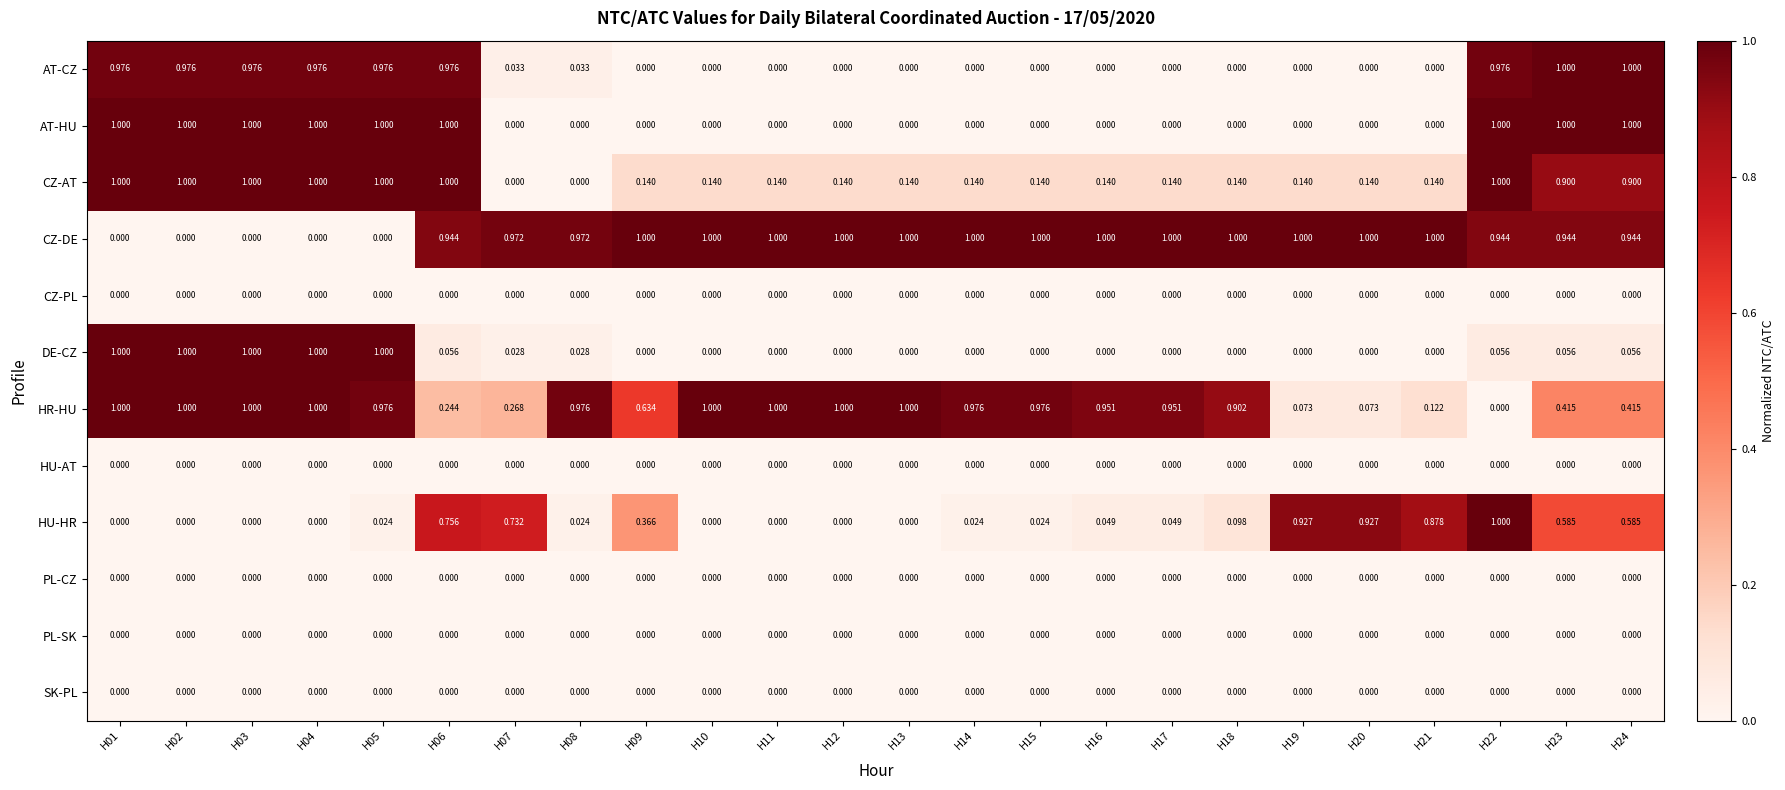

Reading left to right, list all the values displayed in this chart.

AT-CZ: H01=1.0	H02=1.0	H03=1.0	H04=1.0	H05=1.0	H06=1.0	H07=0.0	H08=0.0	H09=0.0	H10=0.0	H11=0.0	H12=0.0	H13=0.0	H14=0.0	H15=0.0	H16=0.0	H17=0.0	H18=0.0	H19=0.0	H20=0.0	H21=0.0	H22=1.0	H23=1.0	H24=1.0
AT-HU: H01=1.0	H02=1.0	H03=1.0	H04=1.0	H05=1.0	H06=1.0	H07=0.0	H08=0.0	H09=0.0	H10=0.0	H11=0.0	H12=0.0	H13=0.0	H14=0.0	H15=0.0	H16=0.0	H17=0.0	H18=0.0	H19=0.0	H20=0.0	H21=0.0	H22=1.0	H23=1.0	H24=1.0
CZ-AT: H01=1.0	H02=1.0	H03=1.0	H04=1.0	H05=1.0	H06=1.0	H07=0.0	H08=0.0	H09=0.1	H10=0.1	H11=0.1	H12=0.1	H13=0.1	H14=0.1	H15=0.1	H16=0.1	H17=0.1	H18=0.1	H19=0.1	H20=0.1	H21=0.1	H22=1.0	H23=0.9	H24=0.9
CZ-DE: H01=0.0	H02=0.0	H03=0.0	H04=0.0	H05=0.0	H06=0.9	H07=1.0	H08=1.0	H09=1.0	H10=1.0	H11=1.0	H12=1.0	H13=1.0	H14=1.0	H15=1.0	H16=1.0	H17=1.0	H18=1.0	H19=1.0	H20=1.0	H21=1.0	H22=0.9	H23=0.9	H24=0.9
CZ-PL: H01=0.0	H02=0.0	H03=0.0	H04=0.0	H05=0.0	H06=0.0	H07=0.0	H08=0.0	H09=0.0	H10=0.0	H11=0.0	H12=0.0	H13=0.0	H14=0.0	H15=0.0	H16=0.0	H17=0.0	H18=0.0	H19=0.0	H20=0.0	H21=0.0	H22=0.0	H23=0.0	H24=0.0
DE-CZ: H01=1.0	H02=1.0	H03=1.0	H04=1.0	H05=1.0	H06=0.1	H07=0.0	H08=0.0	H09=0.0	H10=0.0	H11=0.0	H12=0.0	H13=0.0	H14=0.0	H15=0.0	H16=0.0	H17=0.0	H18=0.0	H19=0.0	H20=0.0	H21=0.0	H22=0.1	H23=0.1	H24=0.1
HR-HU: H01=1.0	H02=1.0	H03=1.0	H04=1.0	H05=1.0	H06=0.2	H07=0.3	H08=1.0	H09=0.6	H10=1.0	H11=1.0	H12=1.0	H13=1.0	H14=1.0	H15=1.0	H16=1.0	H17=1.0	H18=0.9	H19=0.1	H20=0.1	H21=0.1	H22=0.0	H23=0.4	H24=0.4
HU-AT: H01=0.0	H02=0.0	H03=0.0	H04=0.0	H05=0.0	H06=0.0	H07=0.0	H08=0.0	H09=0.0	H10=0.0	H11=0.0	H12=0.0	H13=0.0	H14=0.0	H15=0.0	H16=0.0	H17=0.0	H18=0.0	H19=0.0	H20=0.0	H21=0.0	H22=0.0	H23=0.0	H24=0.0
HU-HR: H01=0.0	H02=0.0	H03=0.0	H04=0.0	H05=0.0	H06=0.8	H07=0.7	H08=0.0	H09=0.4	H10=0.0	H11=0.0	H12=0.0	H13=0.0	H14=0.0	H15=0.0	H16=0.0	H17=0.0	H18=0.1	H19=0.9	H20=0.9	H21=0.9	H22=1.0	H23=0.6	H24=0.6
PL-CZ: H01=0.0	H02=0.0	H03=0.0	H04=0.0	H05=0.0	H06=0.0	H07=0.0	H08=0.0	H09=0.0	H10=0.0	H11=0.0	H12=0.0	H13=0.0	H14=0.0	H15=0.0	H16=0.0	H17=0.0	H18=0.0	H19=0.0	H20=0.0	H21=0.0	H22=0.0	H23=0.0	H24=0.0
PL-SK: H01=0.0	H02=0.0	H03=0.0	H04=0.0	H05=0.0	H06=0.0	H07=0.0	H08=0.0	H09=0.0	H10=0.0	H11=0.0	H12=0.0	H13=0.0	H14=0.0	H15=0.0	H16=0.0	H17=0.0	H18=0.0	H19=0.0	H20=0.0	H21=0.0	H22=0.0	H23=0.0	H24=0.0
SK-PL: H01=0.0	H02=0.0	H03=0.0	H04=0.0	H05=0.0	H06=0.0	H07=0.0	H08=0.0	H09=0.0	H10=0.0	H11=0.0	H12=0.0	H13=0.0	H14=0.0	H15=0.0	H16=0.0	H17=0.0	H18=0.0	H19=0.0	H20=0.0	H21=0.0	H22=0.0	H23=0.0	H24=0.0